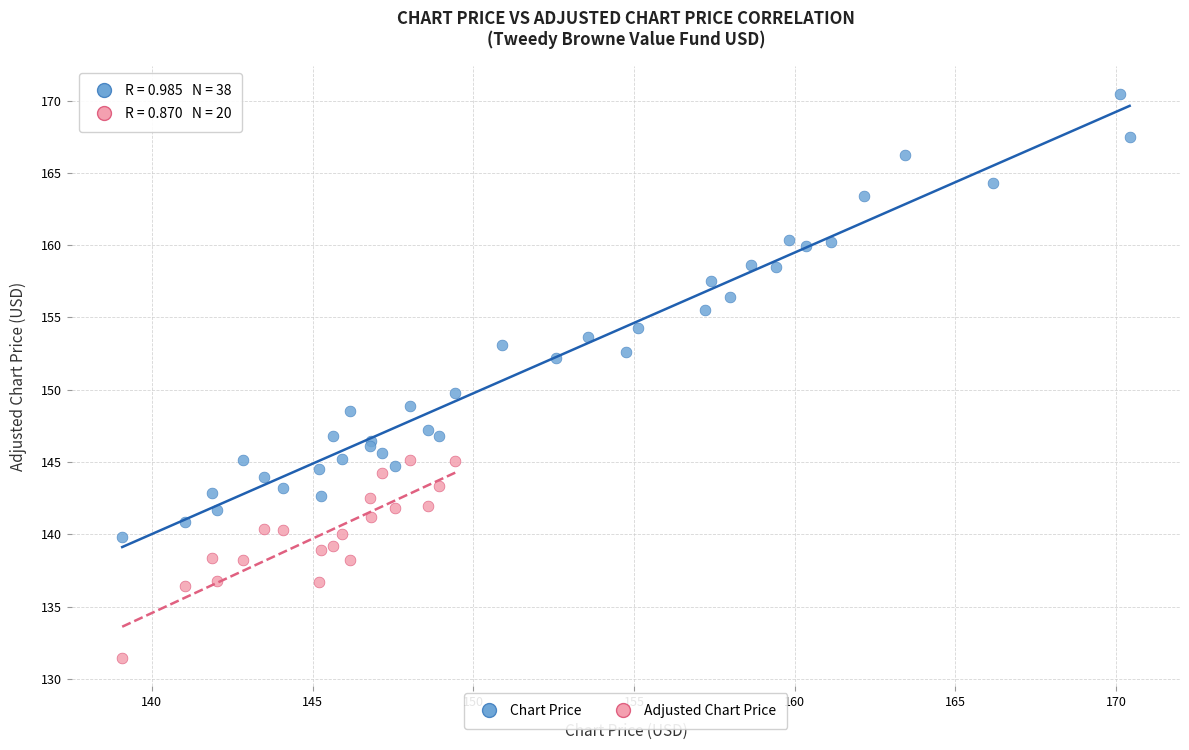

Which series has the largest Y range (max minus min)?

Chart Price